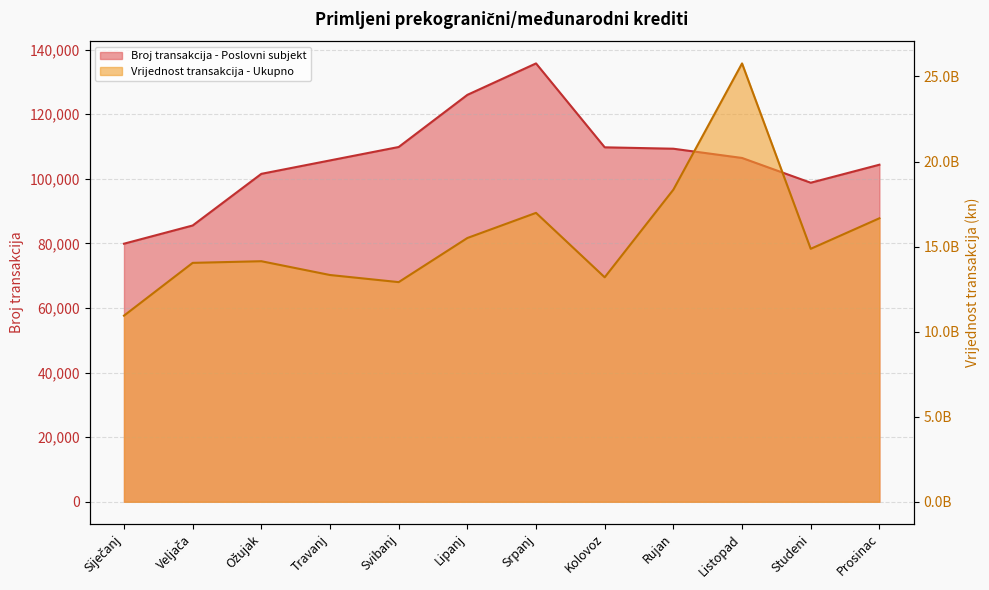

True or false: Vrijednost transakcija - Ukupno and Broj transakcija - Poslovni subjekt cross at least once.

False